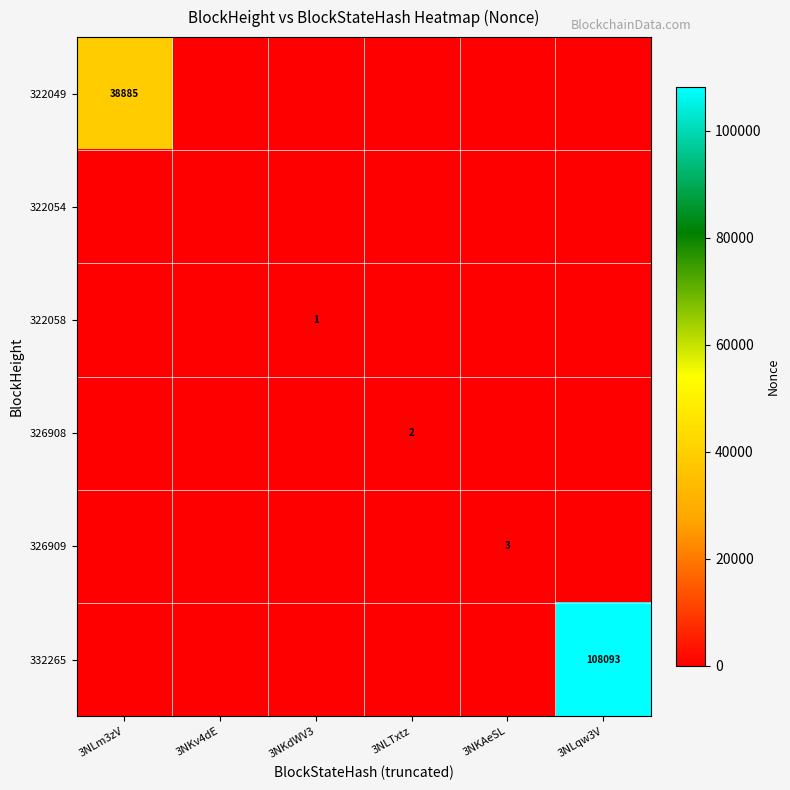

What is the total value across all series at 3NKAeSL?

3